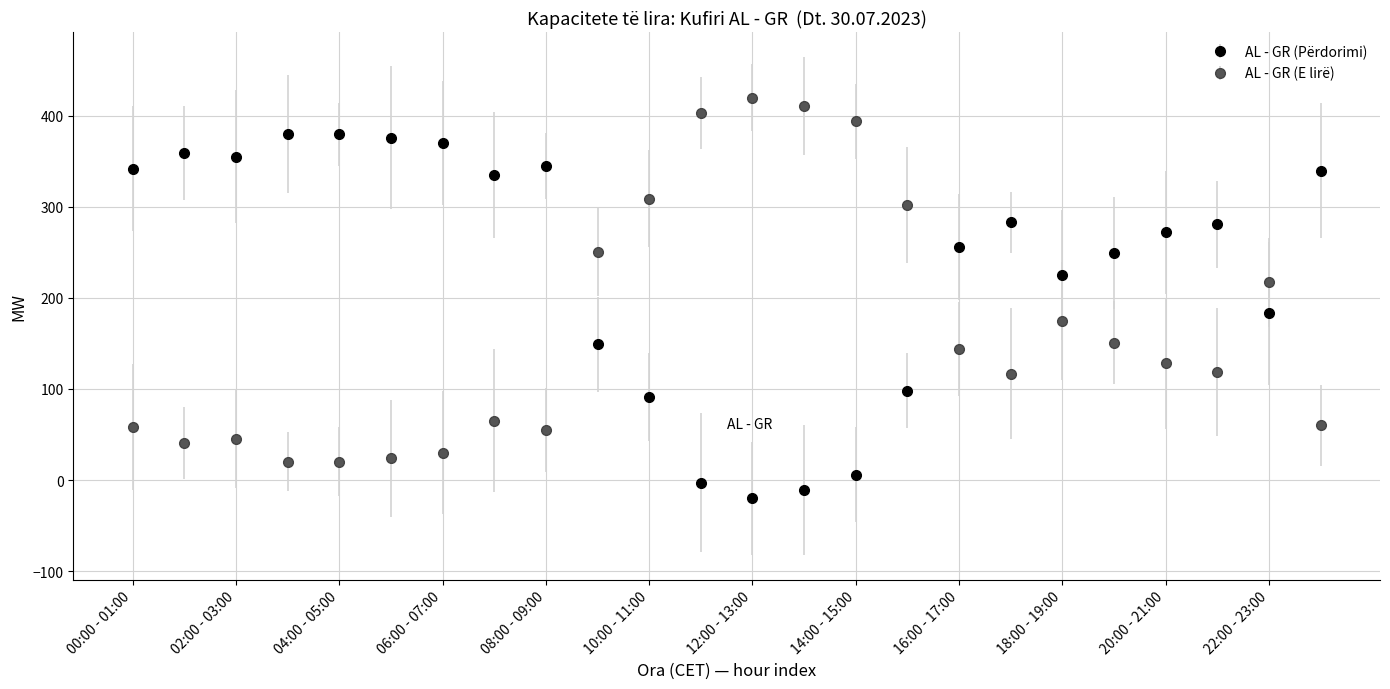

Which series has the largest total across all categories?

AL - GR (Përdorimi)